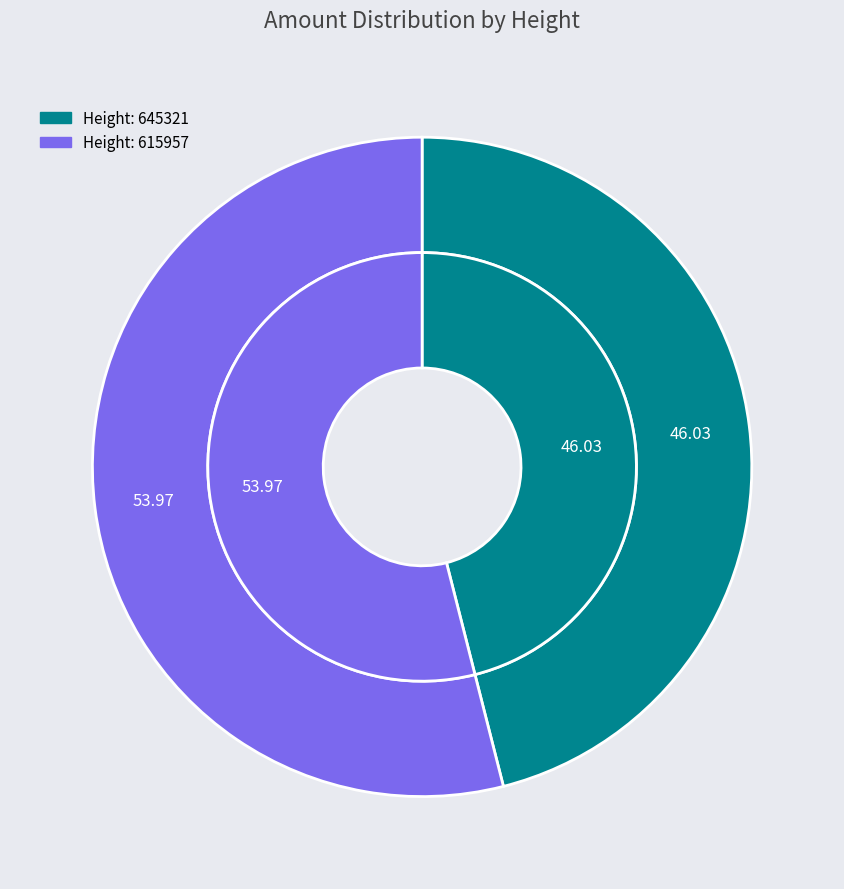

To the nearest percent, what is the difference between the 645321 and 615957 slice percentages?

8%